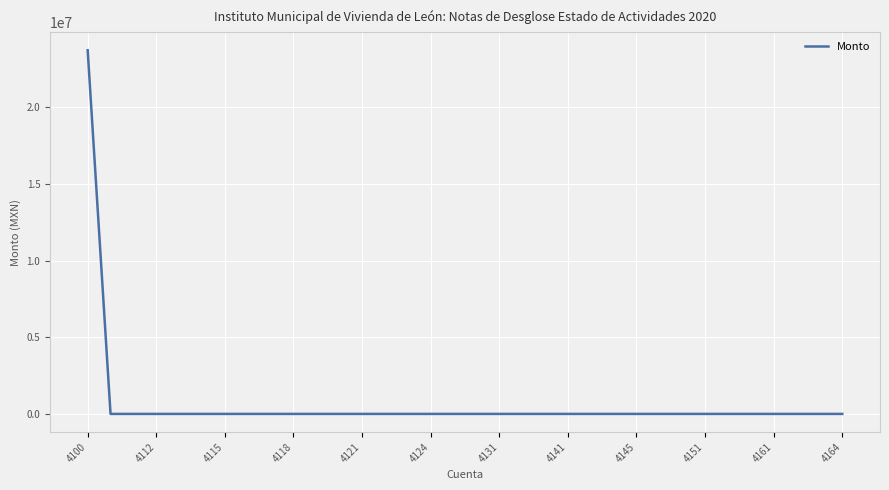

What is the maximum value shown in the chart?

23710938.8